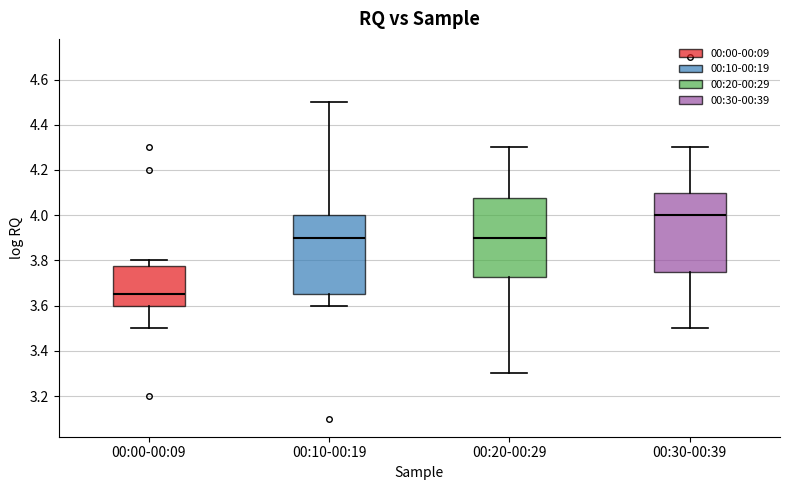

Reading left to right, read every box against the y-axis: the position of its median line, the range the box covers, and the ends of its whiskers. The values are not printed on the chart, so give them approximately, as read against the axis.

00:00-00:09: median 3.66, box 3.60 to 3.78, whiskers 3.50 to 3.80
00:10-00:19: median 3.90, box 3.66 to 4.00, whiskers 3.60 to 4.50
00:20-00:29: median 3.90, box 3.72 to 4.08, whiskers 3.30 to 4.30
00:30-00:39: median 4.00, box 3.76 to 4.10, whiskers 3.50 to 4.30